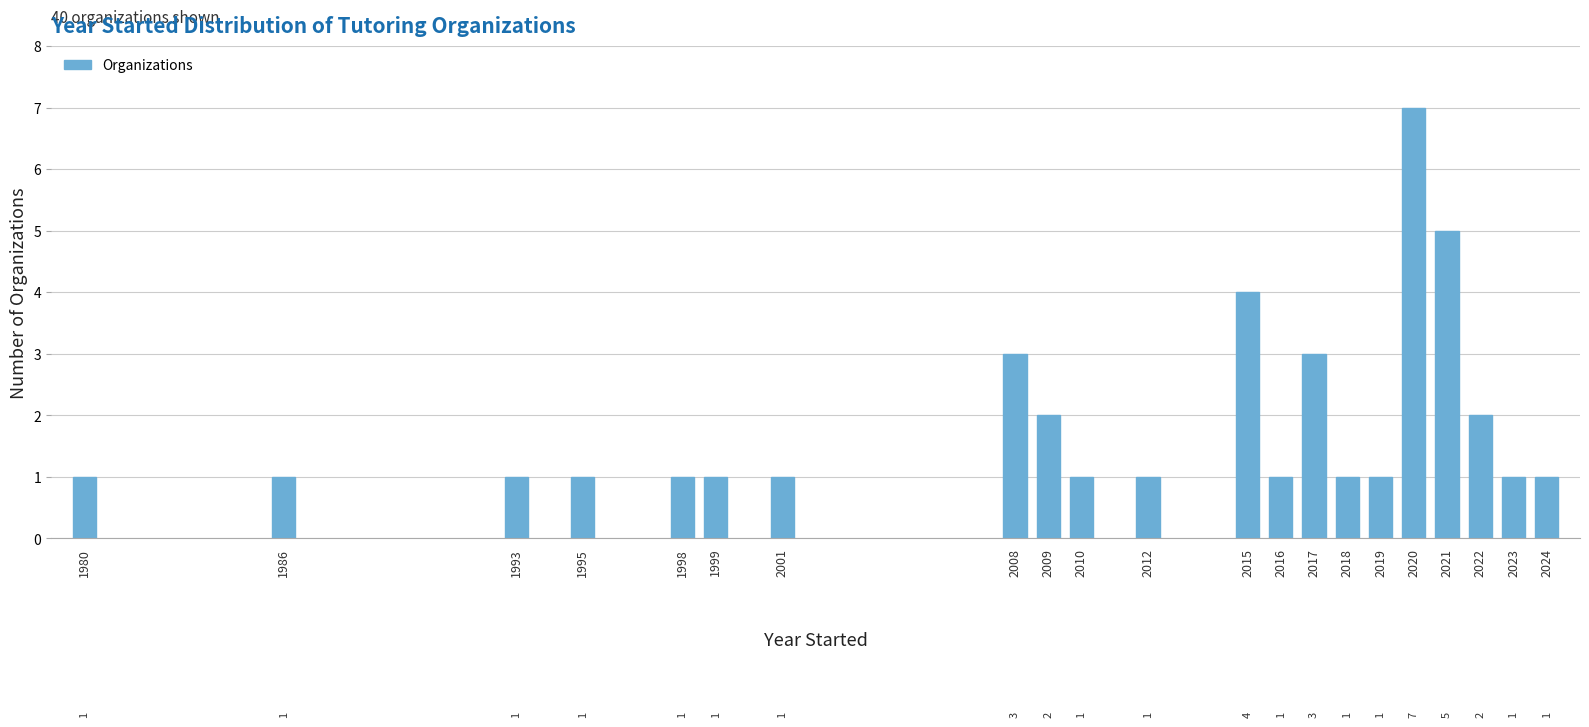

Reading left to right, extract all data points from this chart.

1	1	1	1	1	1	1	3	2	1	1	4	1	3	1	1	7	5	2	1	1